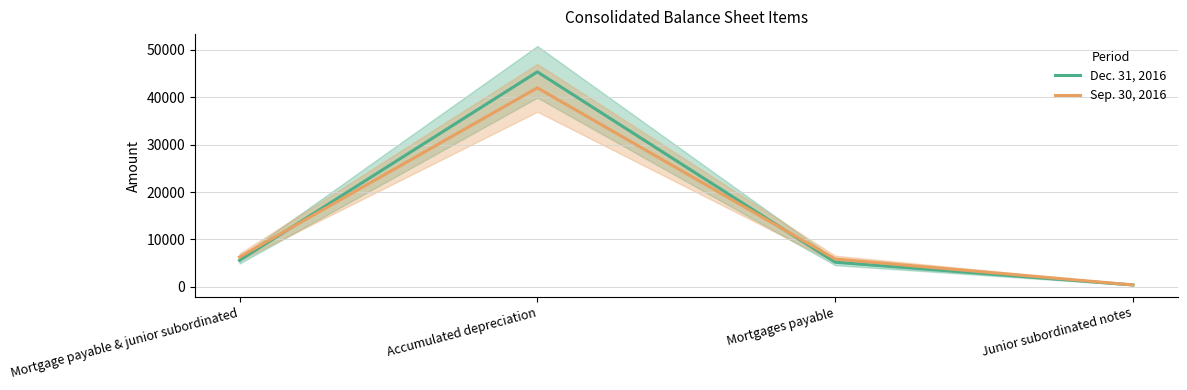

At Mortgages payable, list the series in order from largest to smallest.

Sep. 30, 2016, Dec. 31, 2016